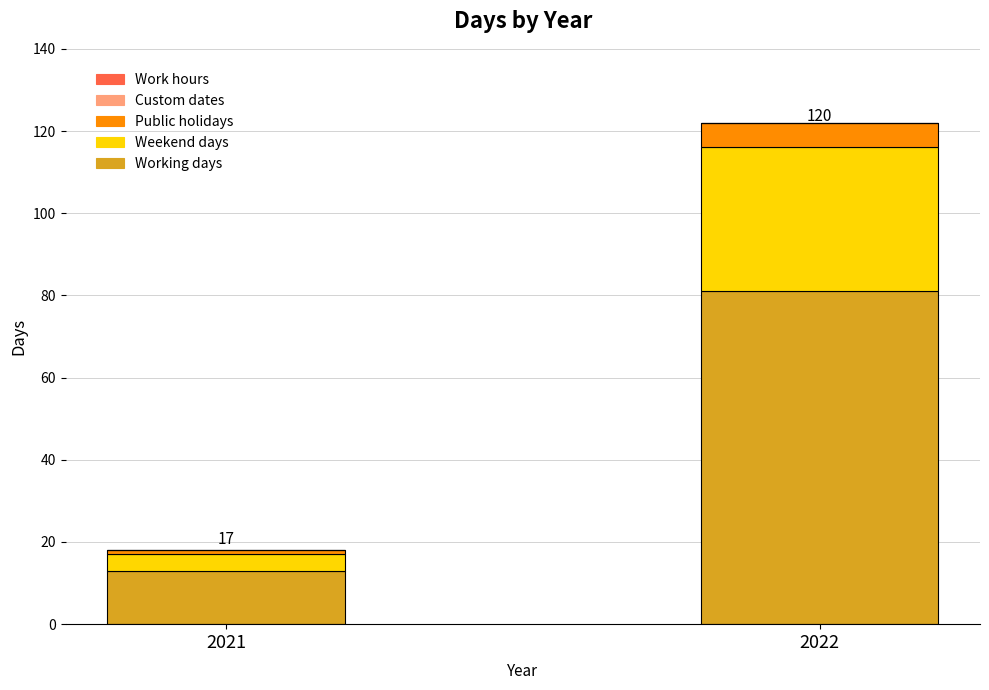

How many data points in Working days are less than 81?

1